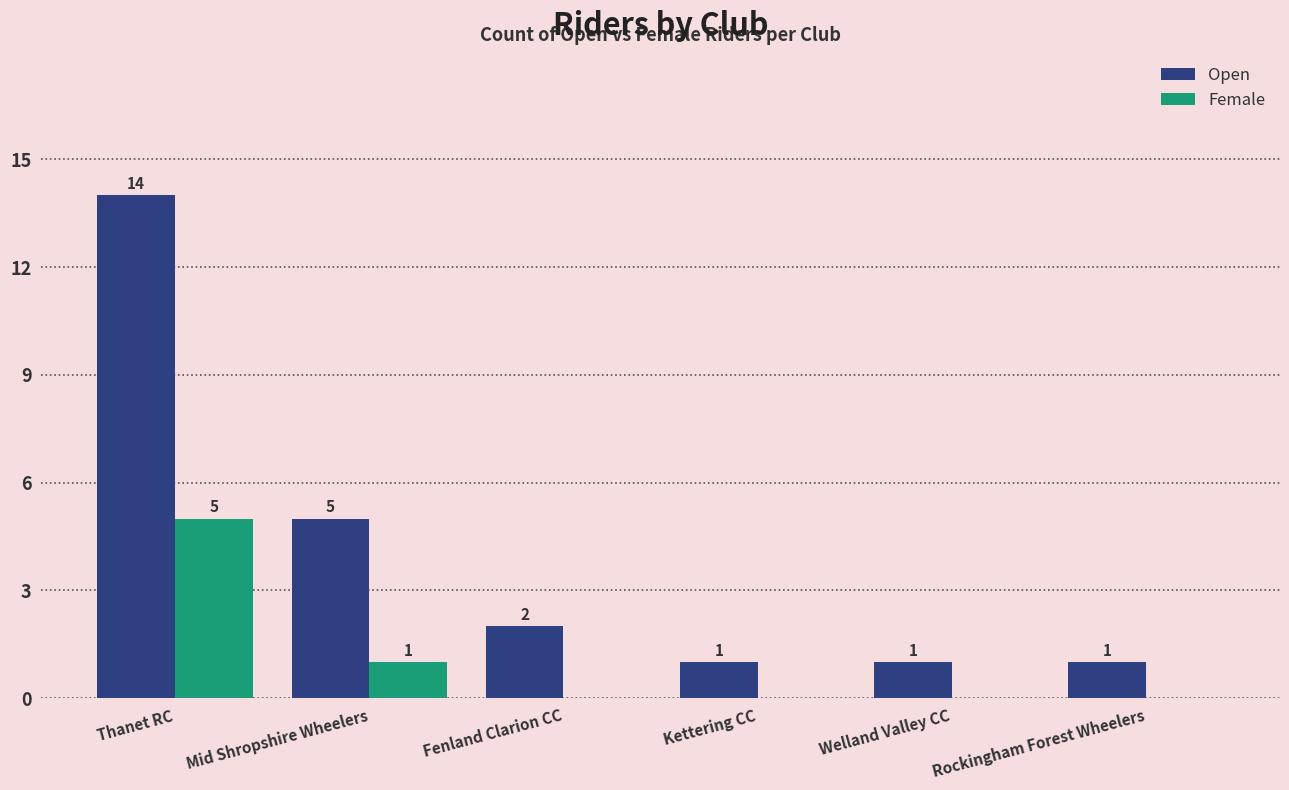

Which label corresponds to the largest value in the chart?

Thanet RC